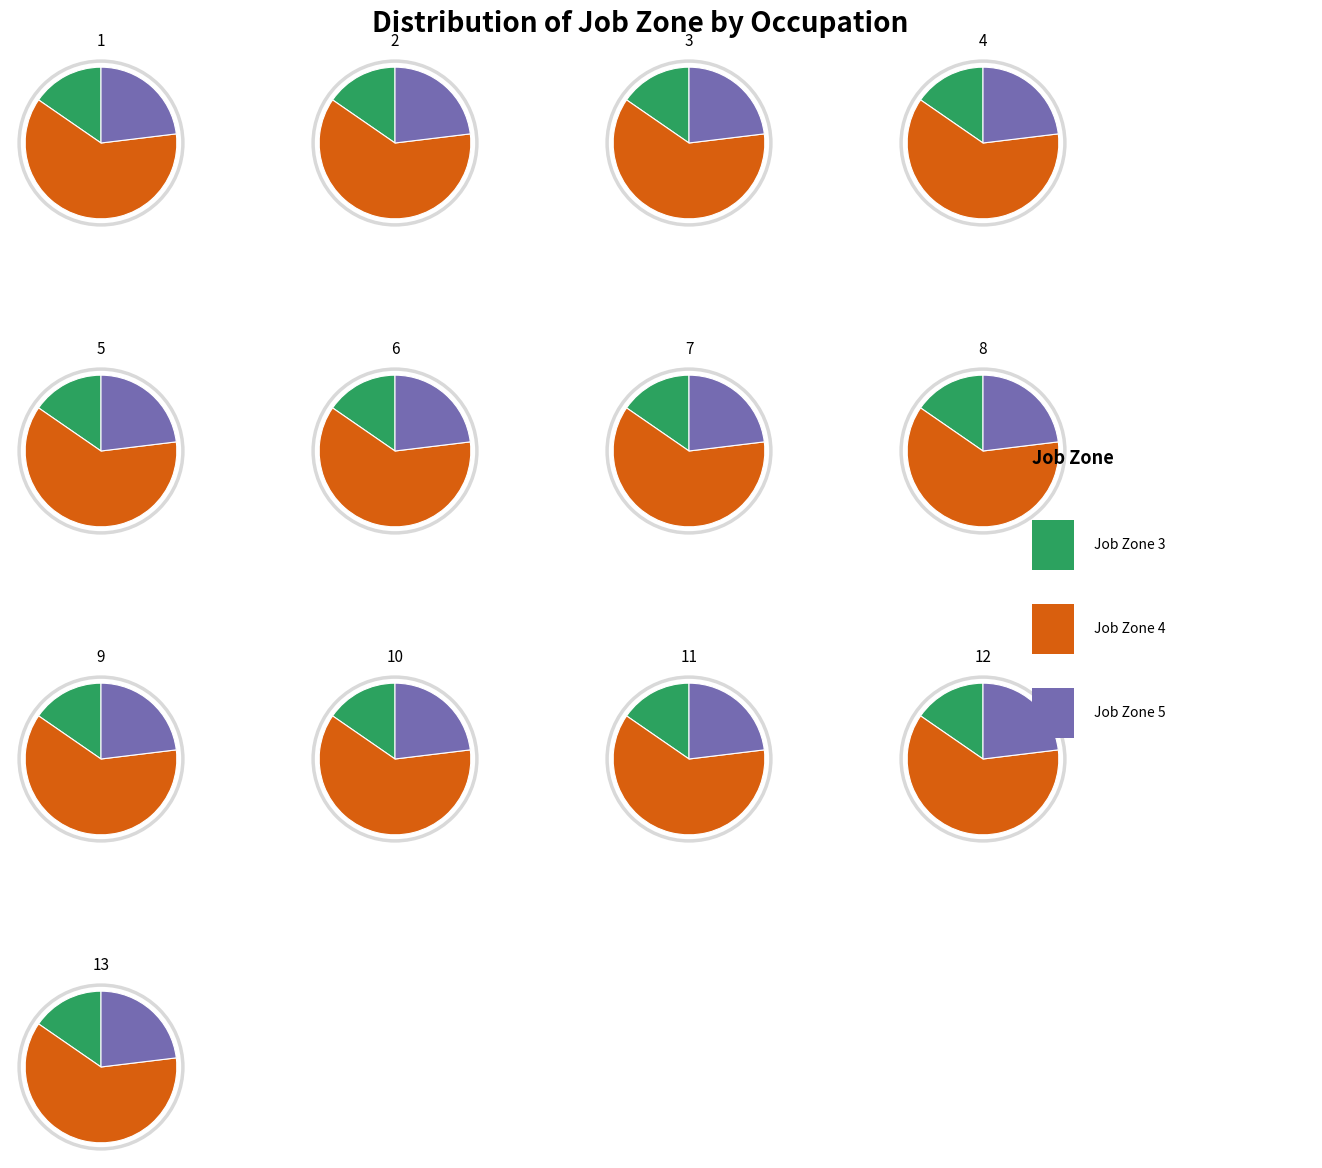

Does job_zone_values account for over 50% of the chart?

No